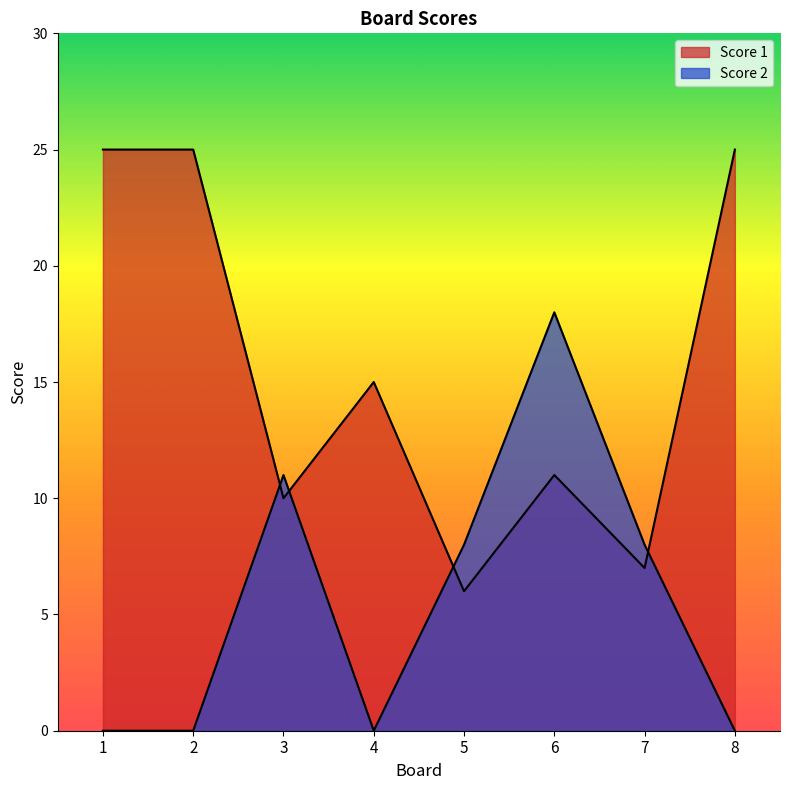

Reading left to right, transcribe all the data shown in this chart.

Score 1: 25	25	10	15	6	11	7	25
Score 2: 0	0	11	0	8	18	8	0